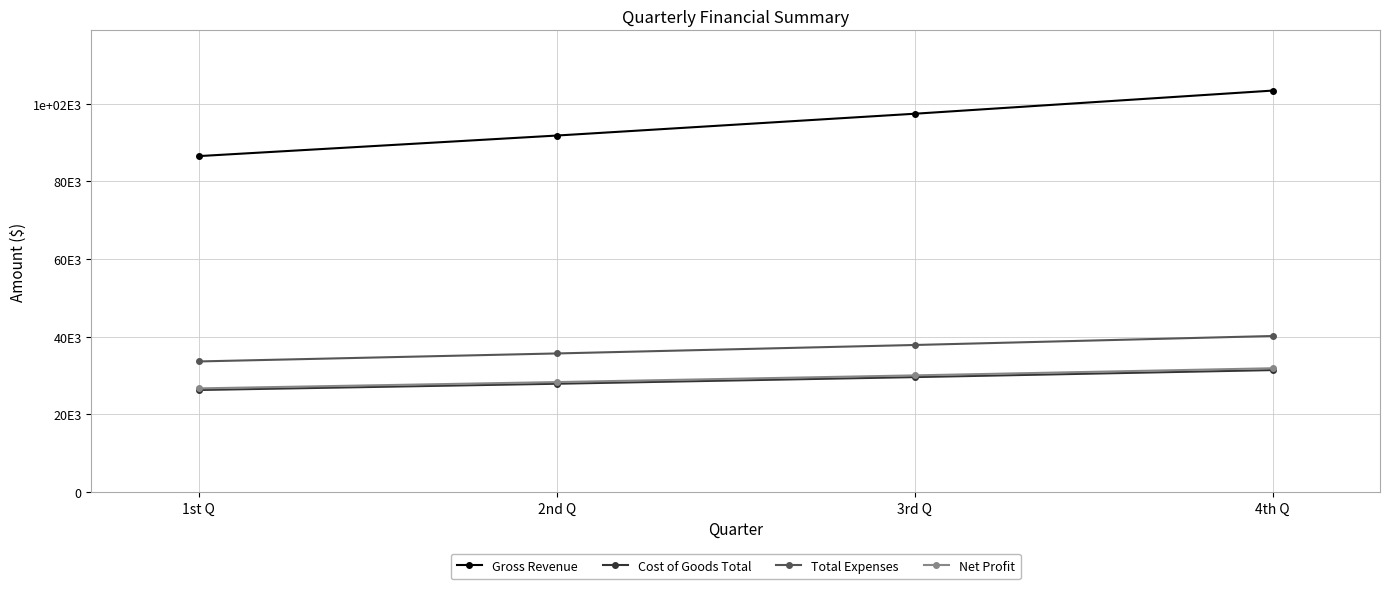

Reading left to right, what are all the values shown in this chart?

Gross Revenue: 1st Q=86516	2nd Q=91812	3rd Q=97431	4th Q=103396
Cost of Goods Total: 1st Q=26245	2nd Q=27858	3rd Q=29568	4th Q=31378
Total Expenses: 1st Q=33607	2nd Q=35665	3rd Q=37847	4th Q=40163
Net Profit: 1st Q=26664	2nd Q=28289	3rd Q=30016	4th Q=31855